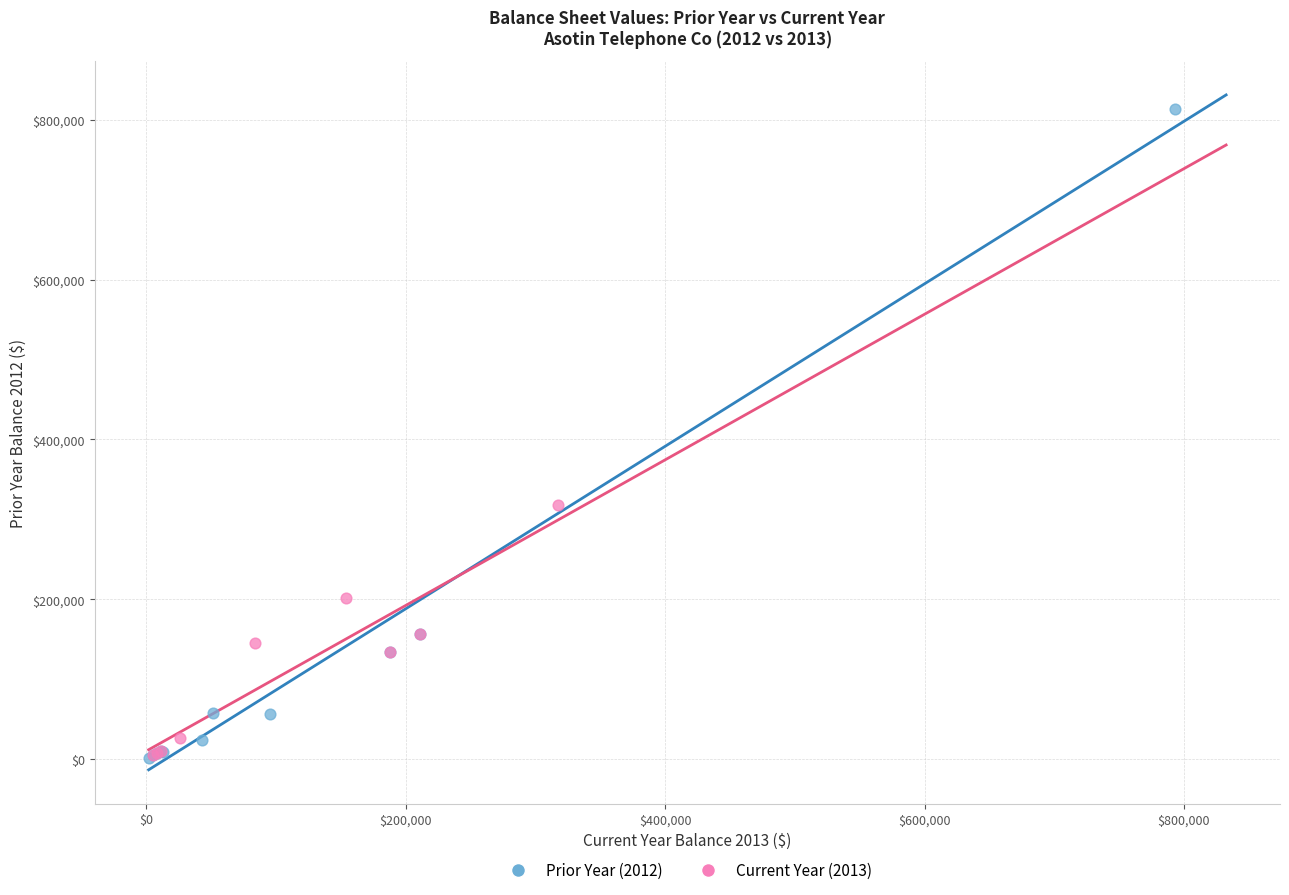

Which series has the widest spread of Y values?

Prior Year (2012)